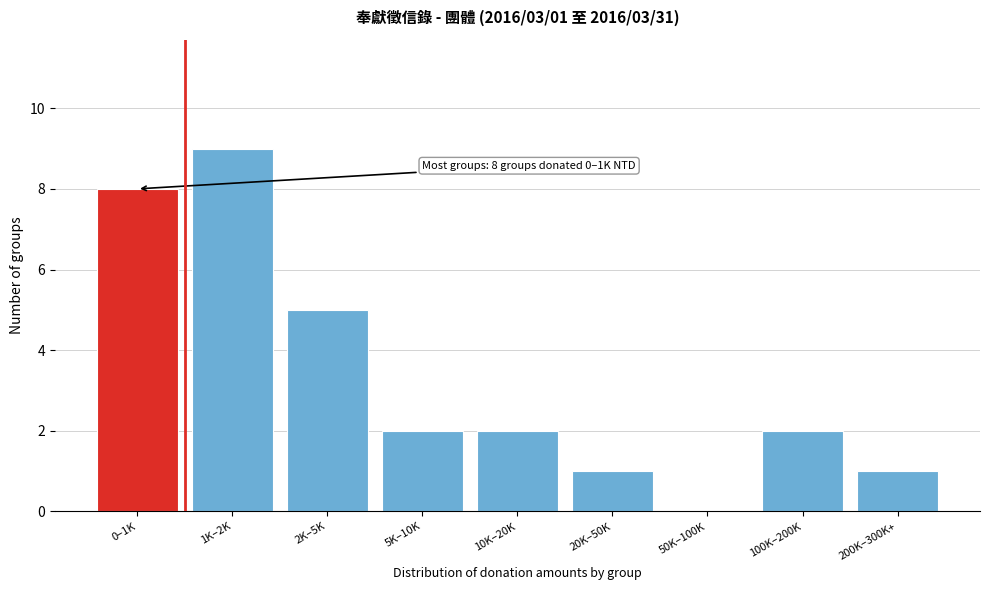

Reading left to right, transcribe all the data shown in this chart.

0–1K=8	1K–2K=9	2K–5K=5	5K–10K=2	10K–20K=2	20K–50K=1	50K–100K=0	100K–200K=2	200K–300K+=1